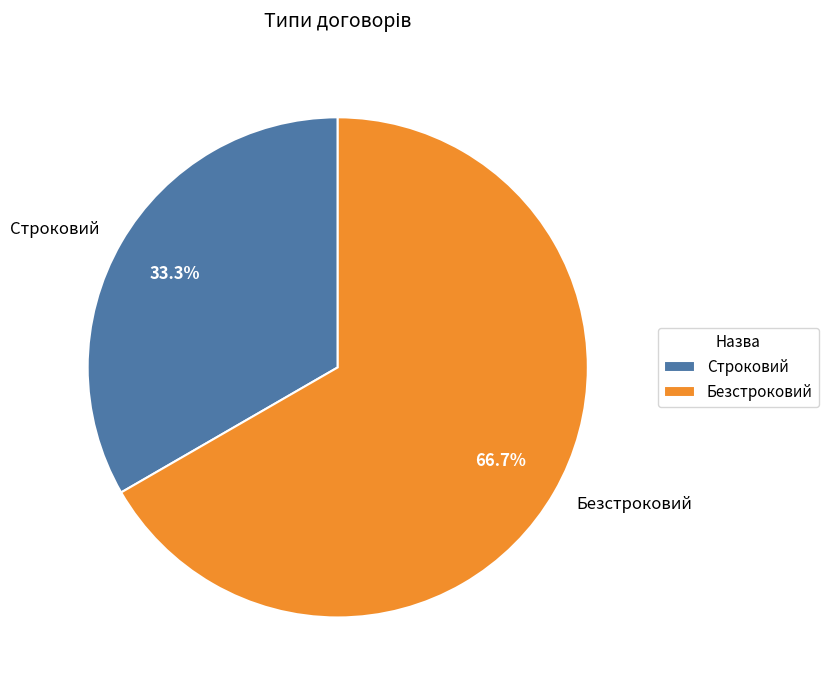

Between Безстроковий and Строковий, which is larger?

Безстроковий